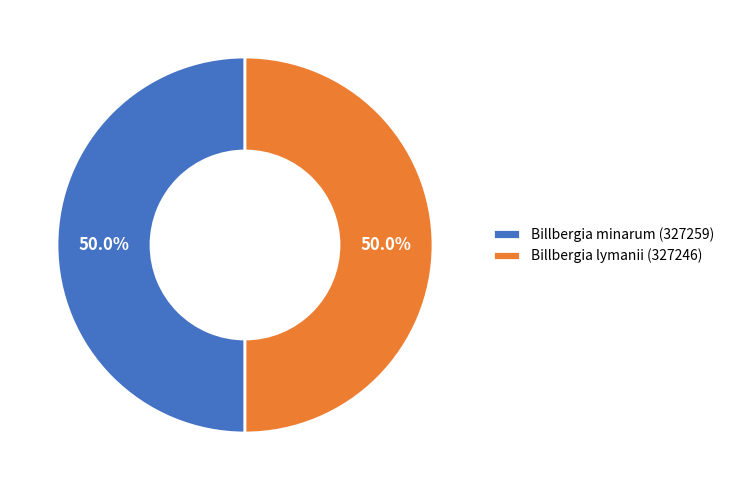

What is the ratio of the value at Billbergia minarum (327259) to the value at Billbergia lymanii (327246)?

1.0